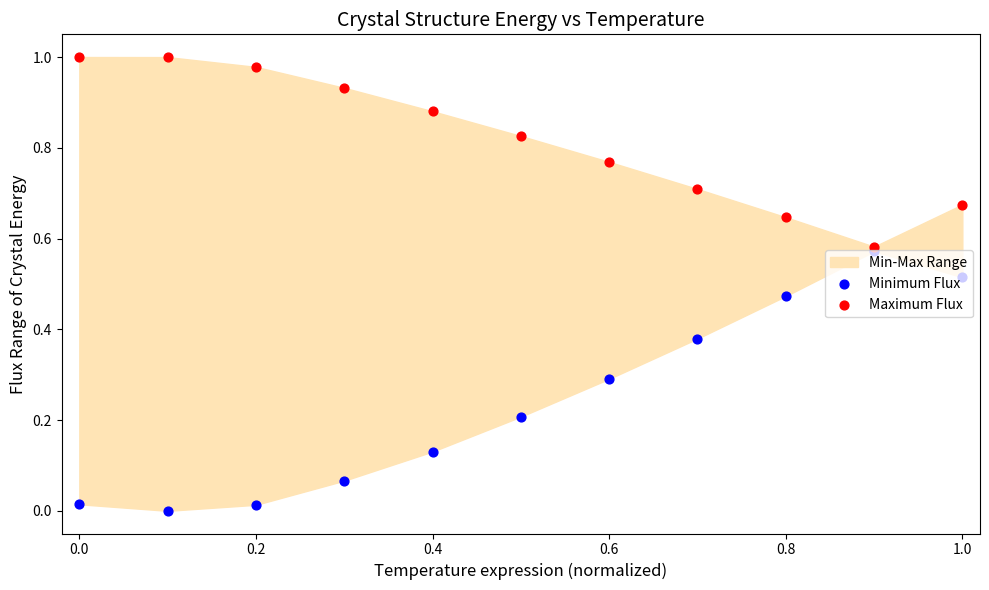

Is the value of Minimum Flux at 1.0 greater than the value of Maximum Flux at 9?

No